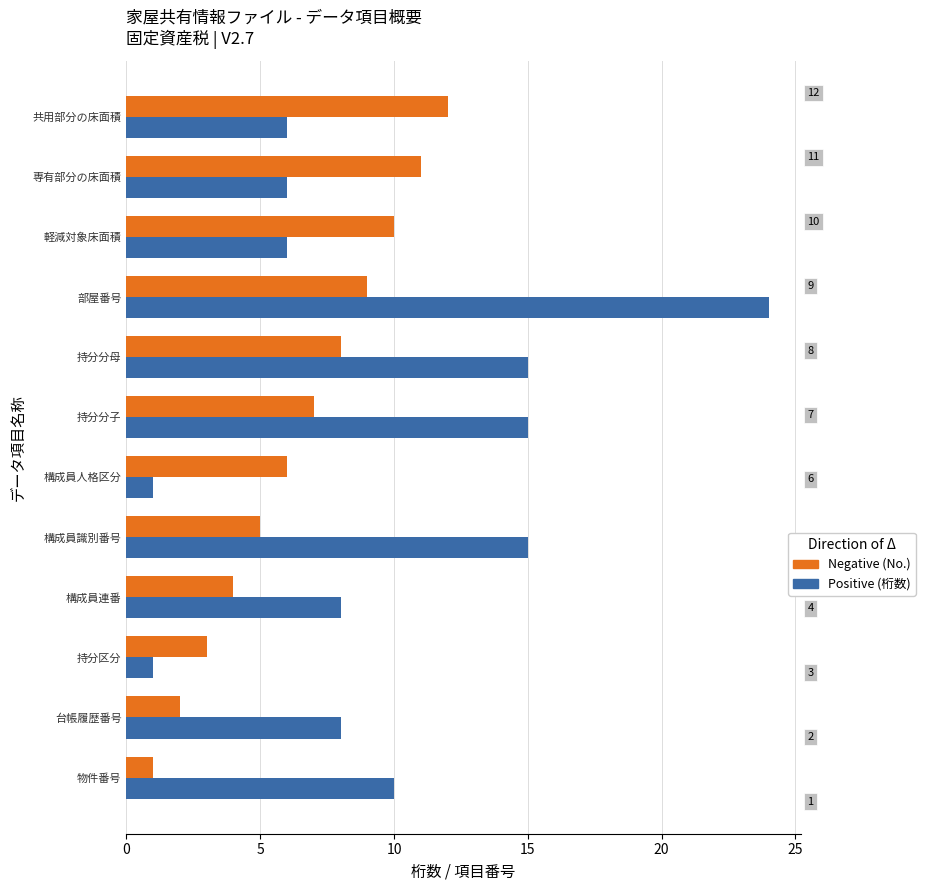

List the series in order of their peak value, highest first.

Positive (桁数), Negative (No.)